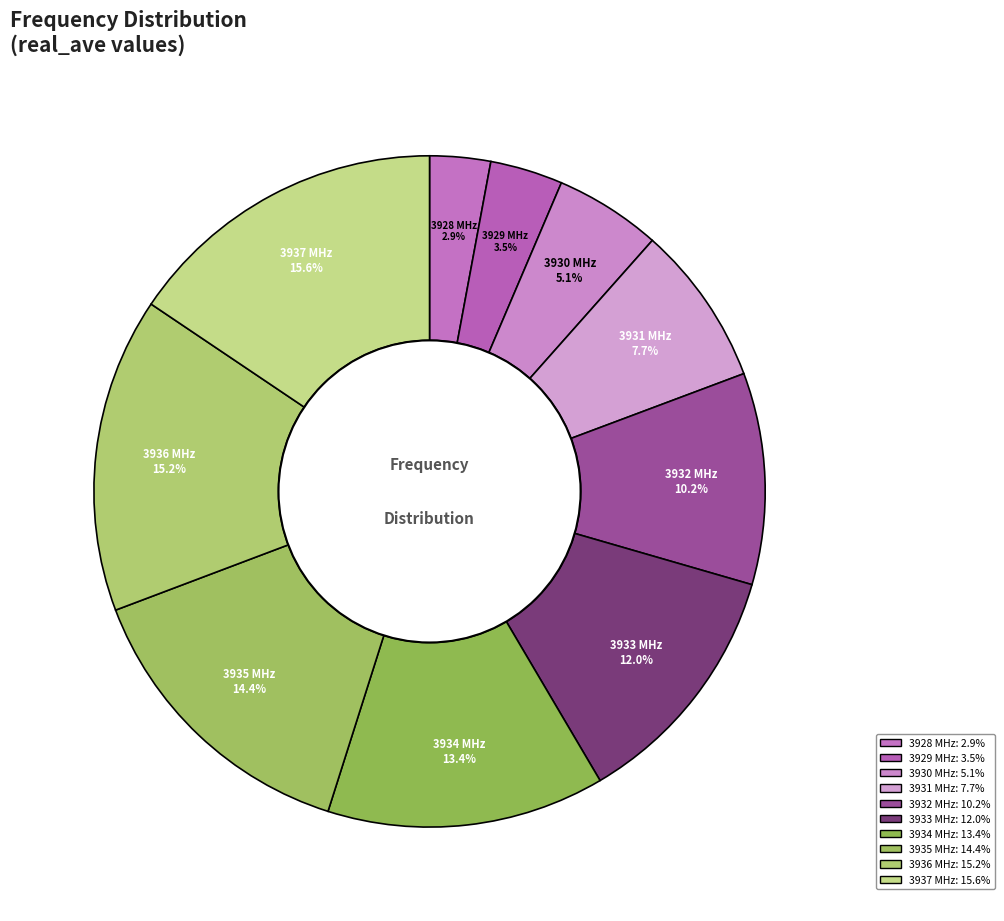

Is there any slice that represents more than half of the pie?

No